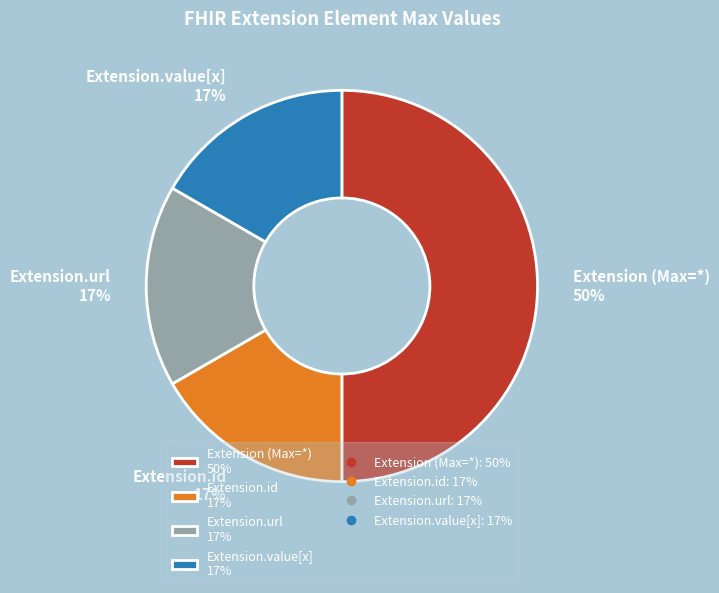

Does Extension.id 17% account for over 50% of the chart?

No